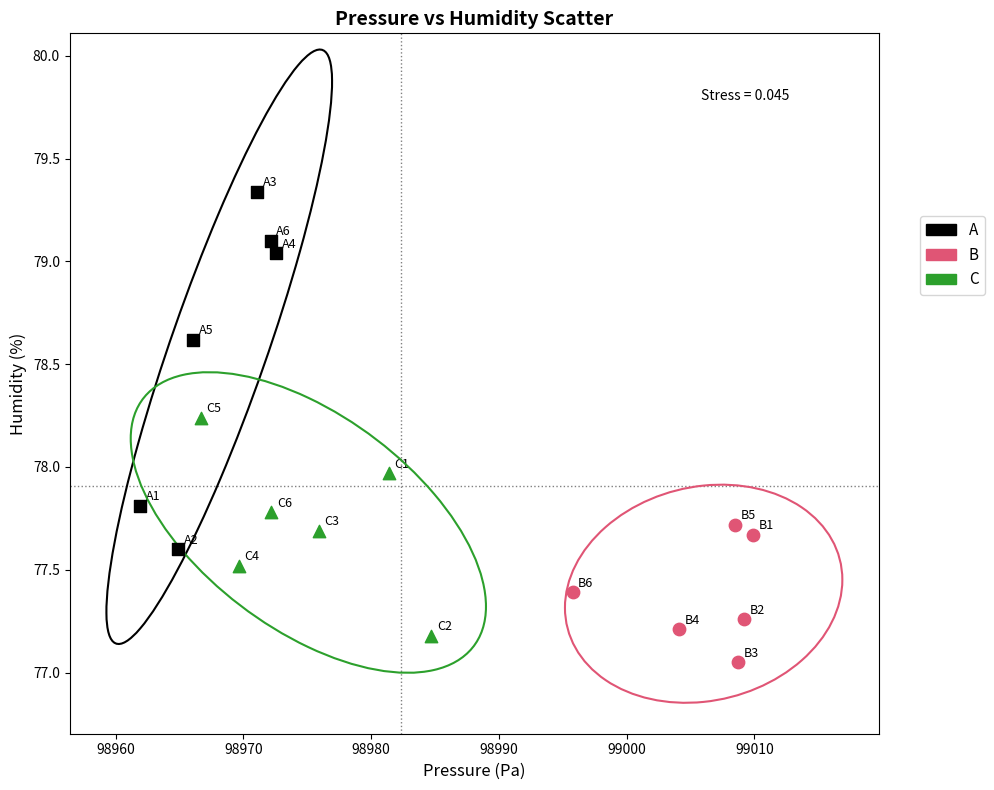

Which series reaches the maximum Y coordinate?

A